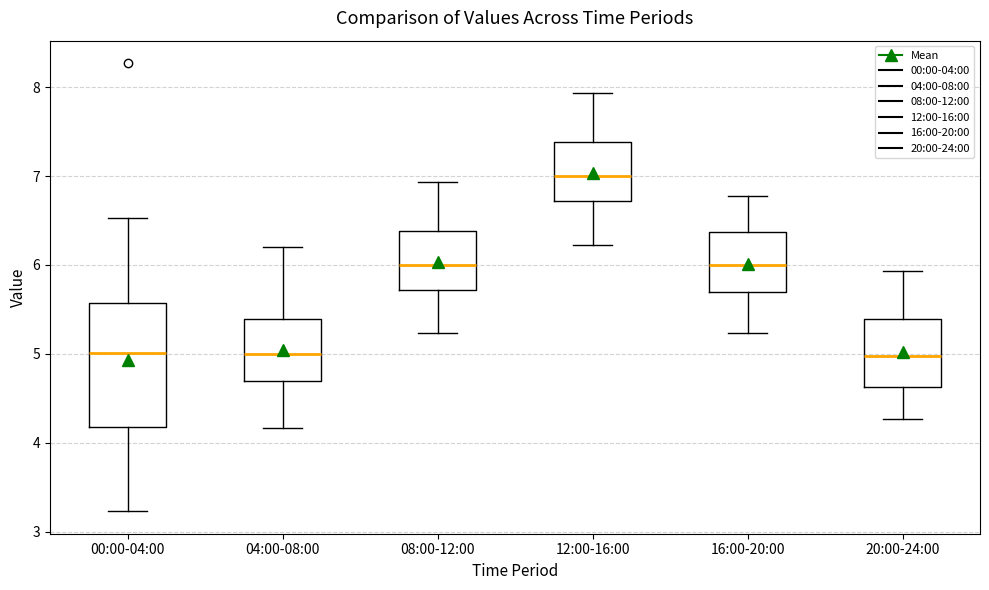

Comparing the boxes themselves (not the whiskers), which one is the tallest?

00:00-04:00